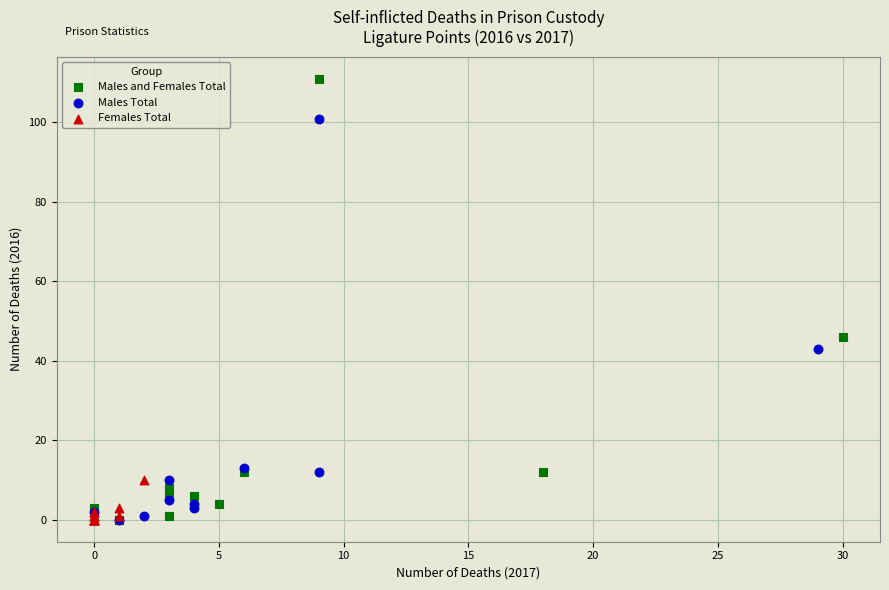

Which series has the largest Y range (max minus min)?

Males and Females Total